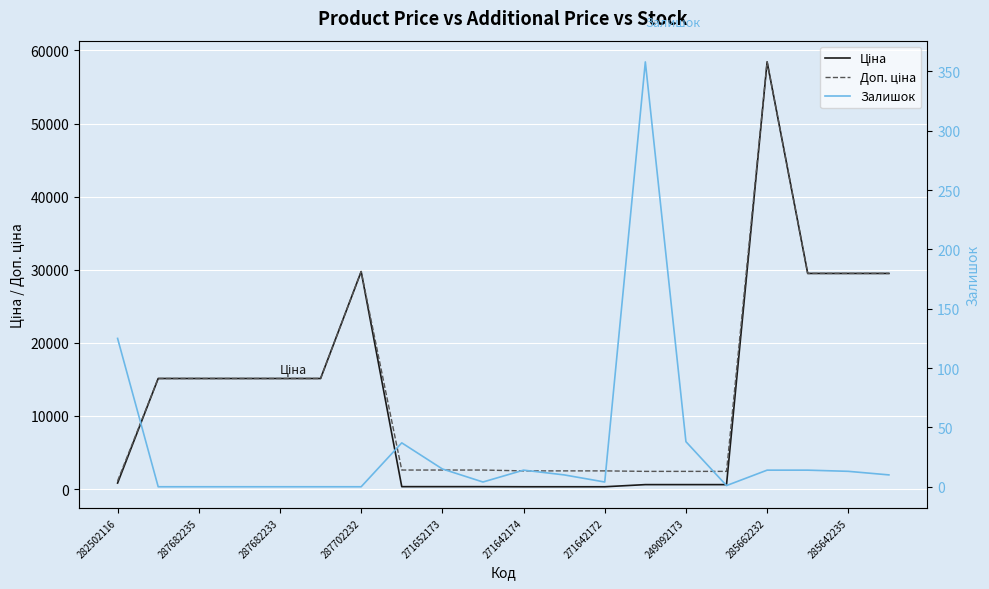

Which series changed the most between 15 and 17?

Ціна